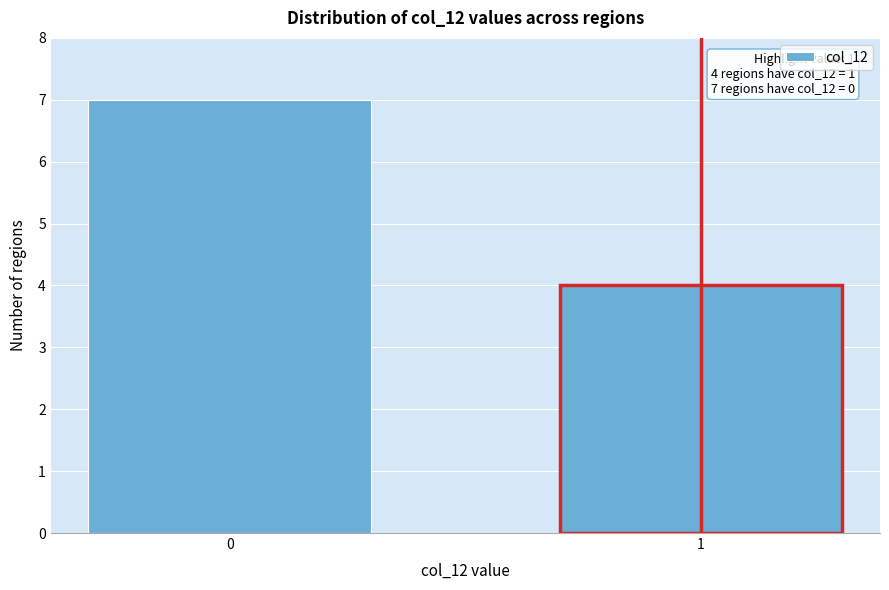

Reading right to left, transcribe all the data shown in this chart.

1=4	0=7